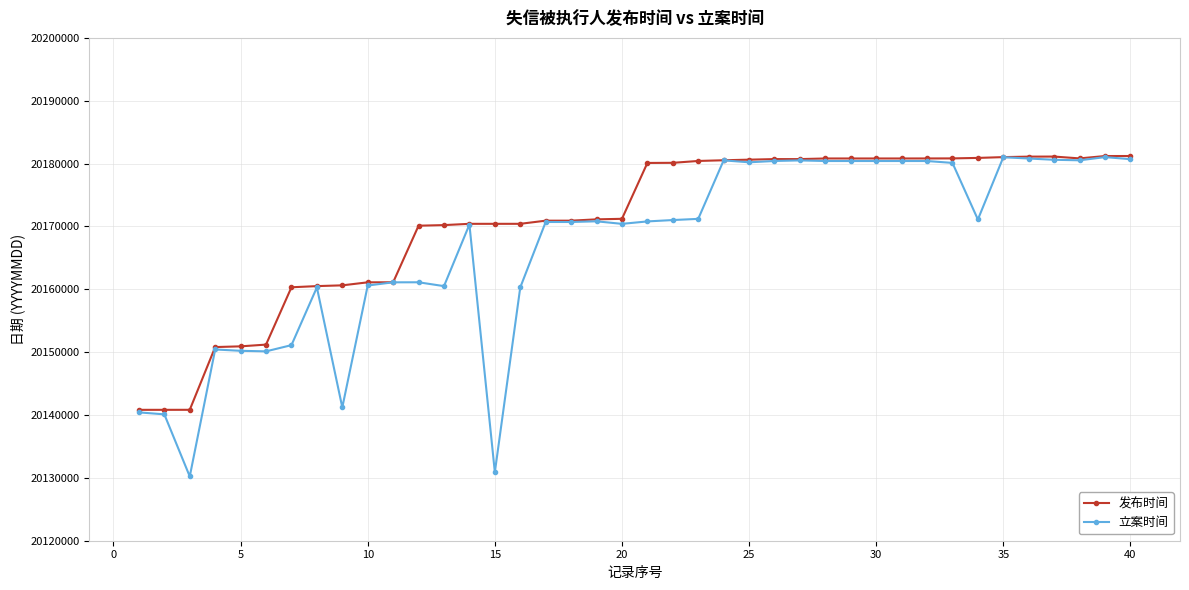

What is the value of the 发布时间 point at the 8th from the left?

20160509